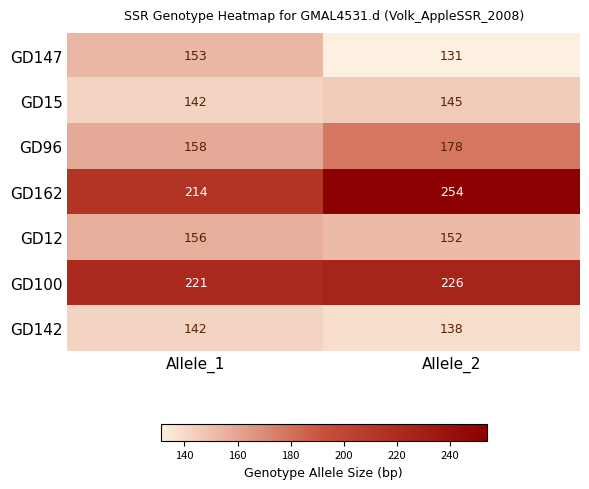

What is the approximate value of GD147 at Allele_1, to the nearest 10?

150